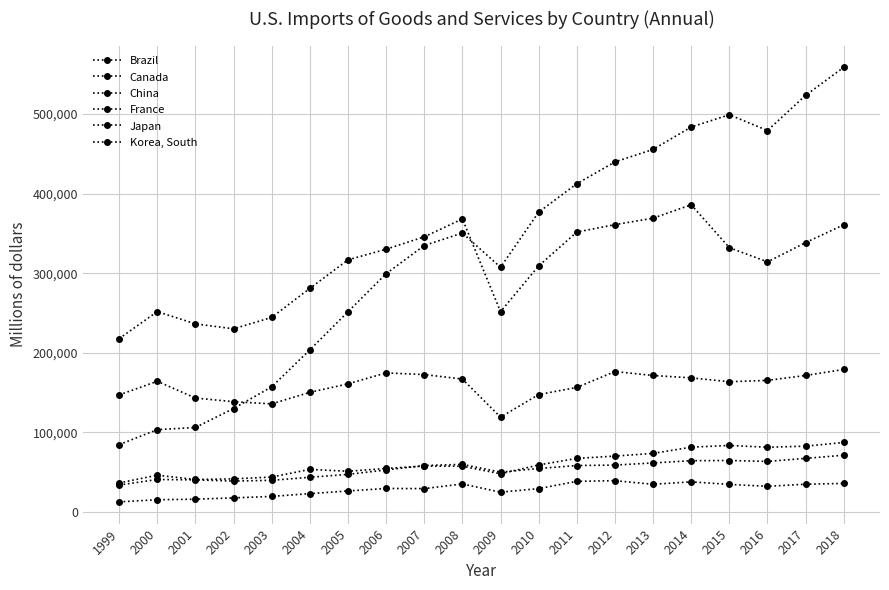

True or false: Canada has a value of 91987 at 2013.

False